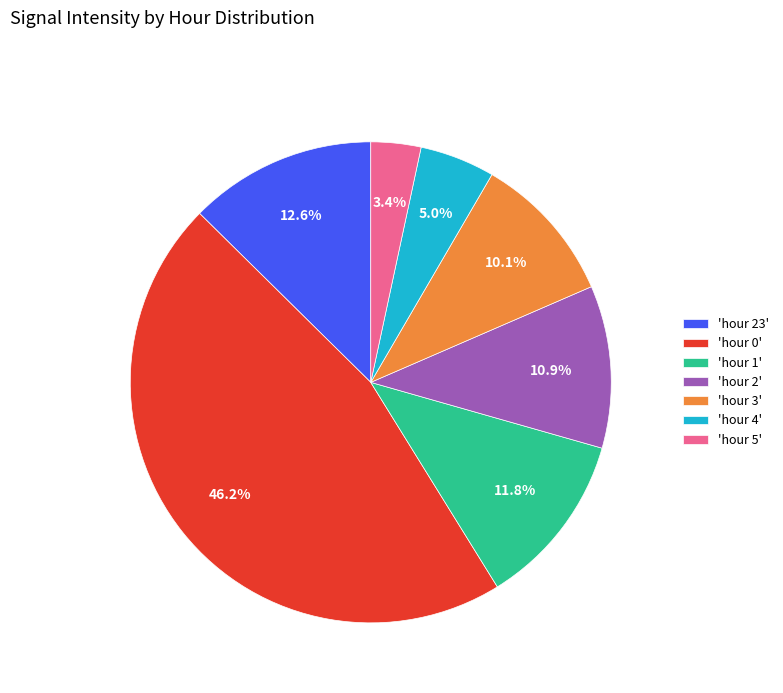

Rank the categories by value from highest to lowest.

'hour 0', 'hour 23', 'hour 1', 'hour 2', 'hour 3', 'hour 4', 'hour 5'